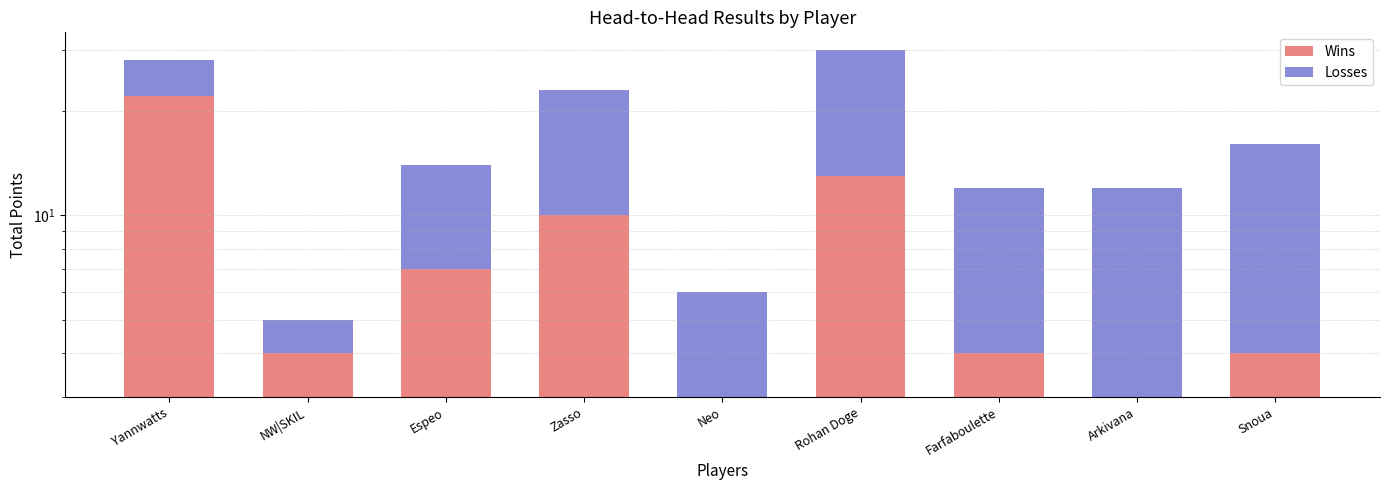

What is the spread (max minus min) of values at Zasso?

3